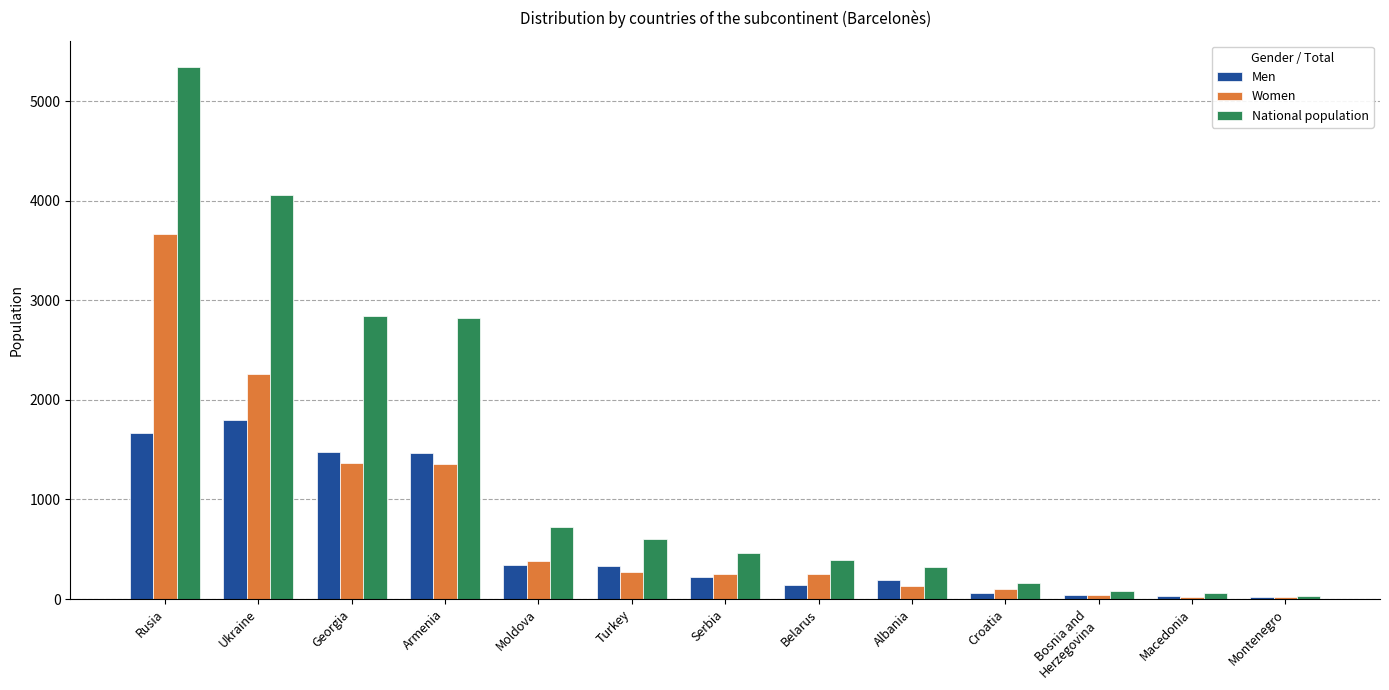

What is the total value across all series at Ukraine?

8114